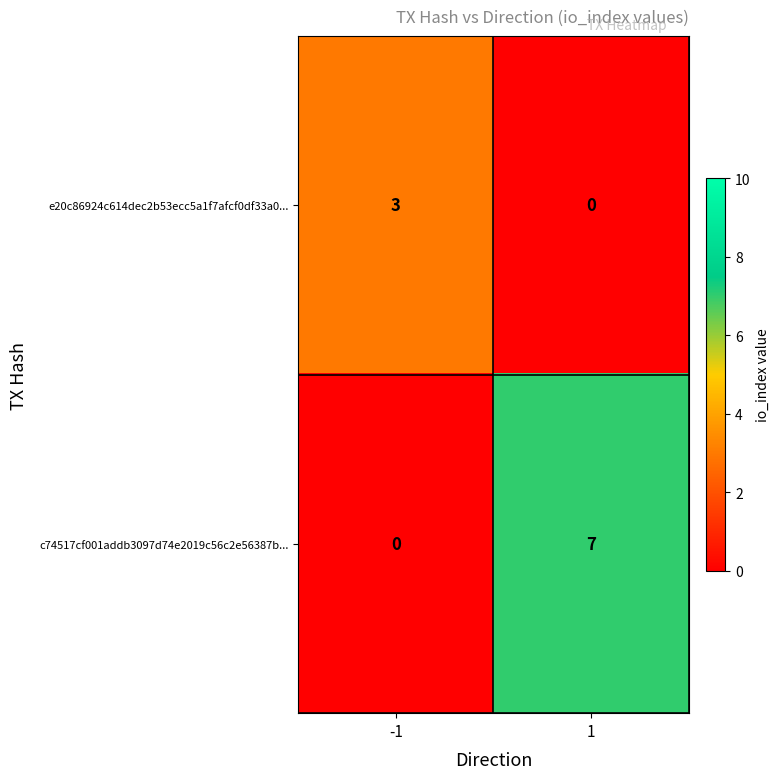

Which series has the widest spread of values?

c74517cf001addb3097d74e2019c56c2e56387b...